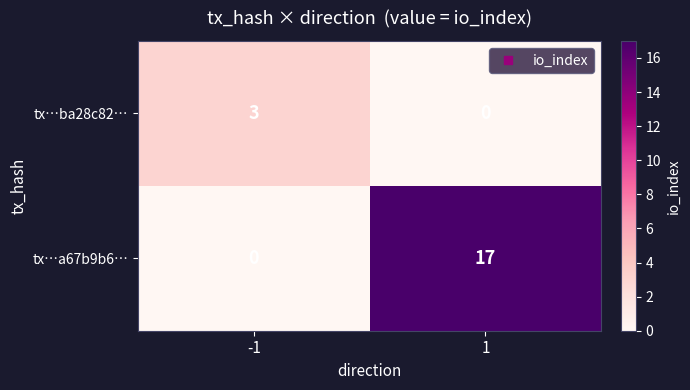

What is the difference between the maximum and minimum values in the tx…a67b9b6… series?

17